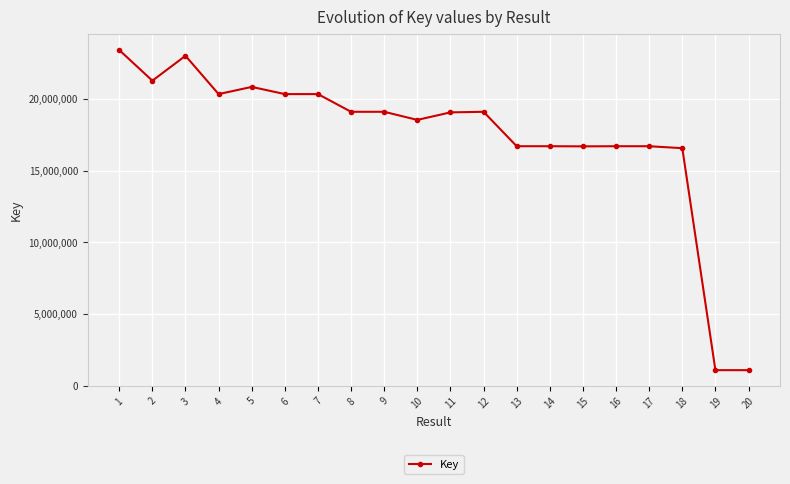

Between 12 and 2, which is larger?

2